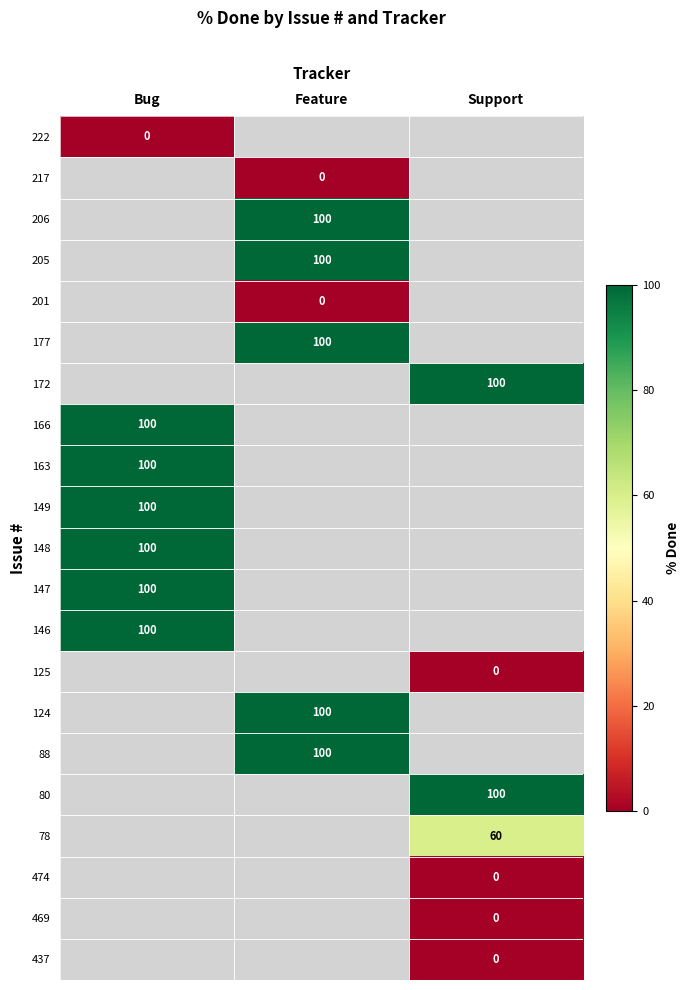

True or false: 88 has a value of 164 at Feature.

False